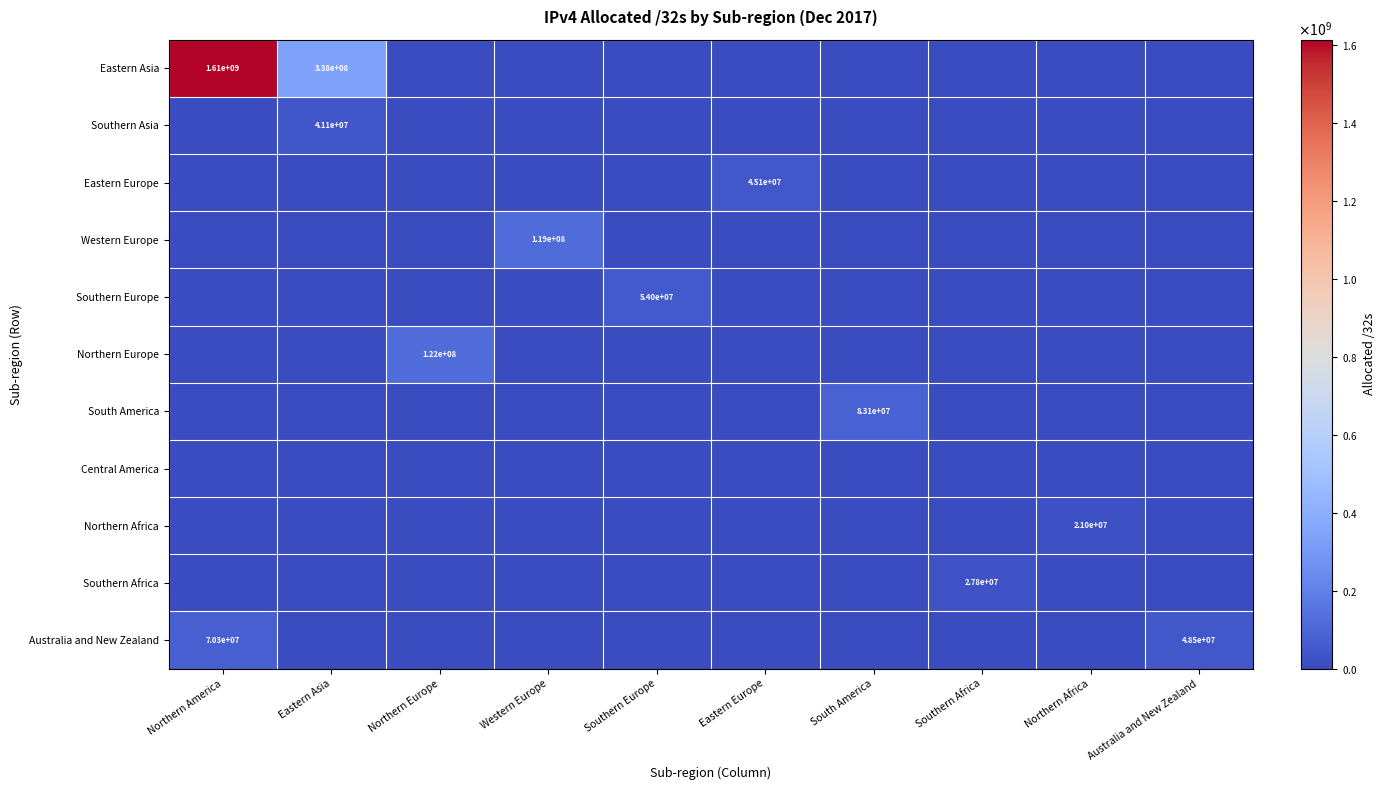

What is the difference between the highest and lowest values at Northern America?

1612830720